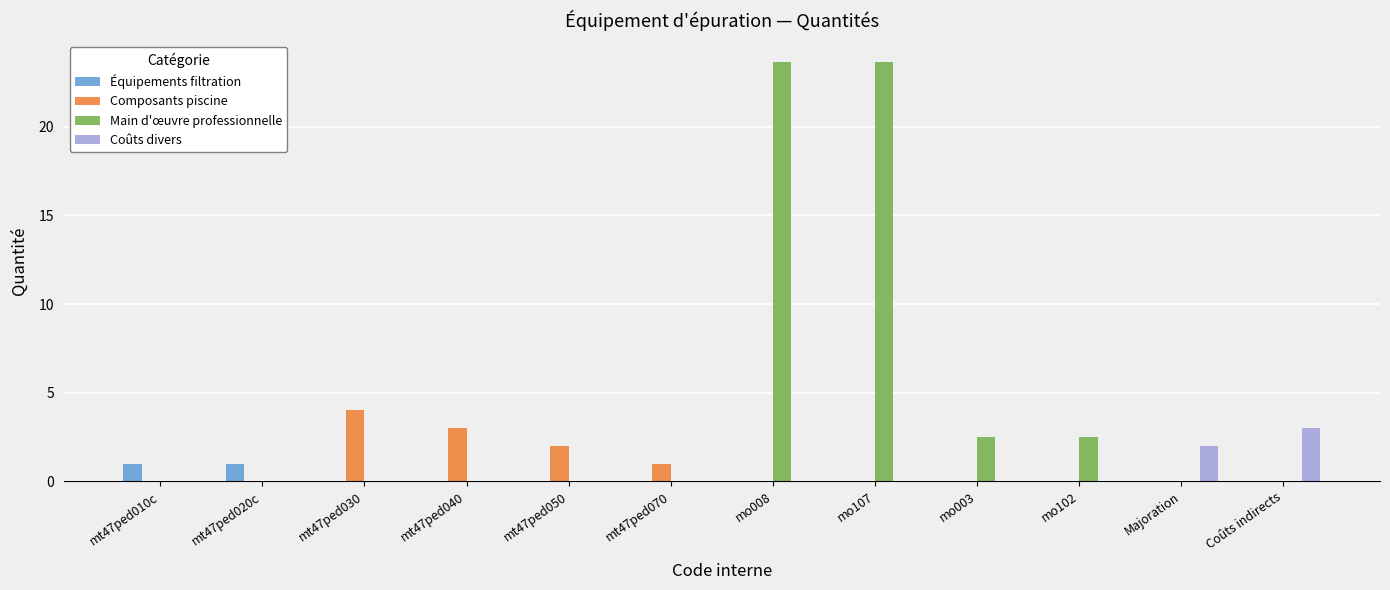

Which series has the largest range (max minus min)?

Main d'œuvre professionnelle